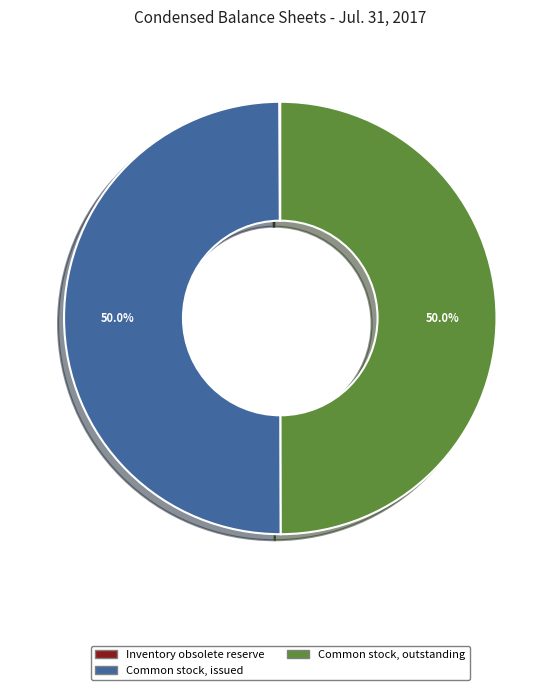

What portion of the pie excludes Common stock, issued?

50.0%